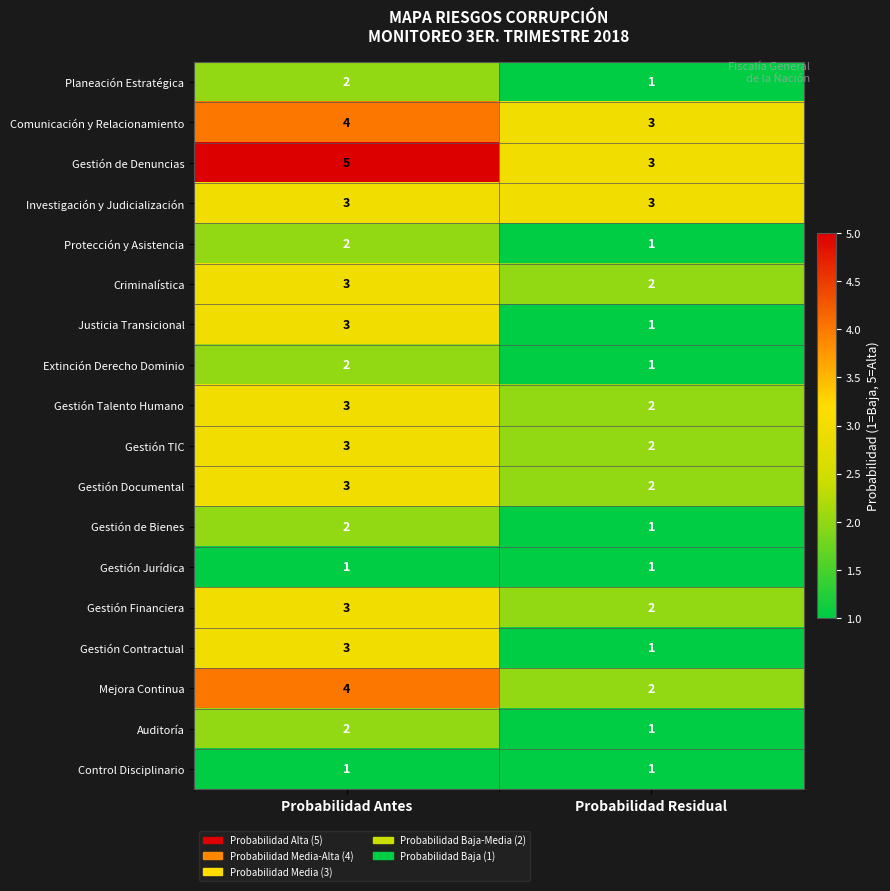

At how many categories does at least one series exceed 1?

2